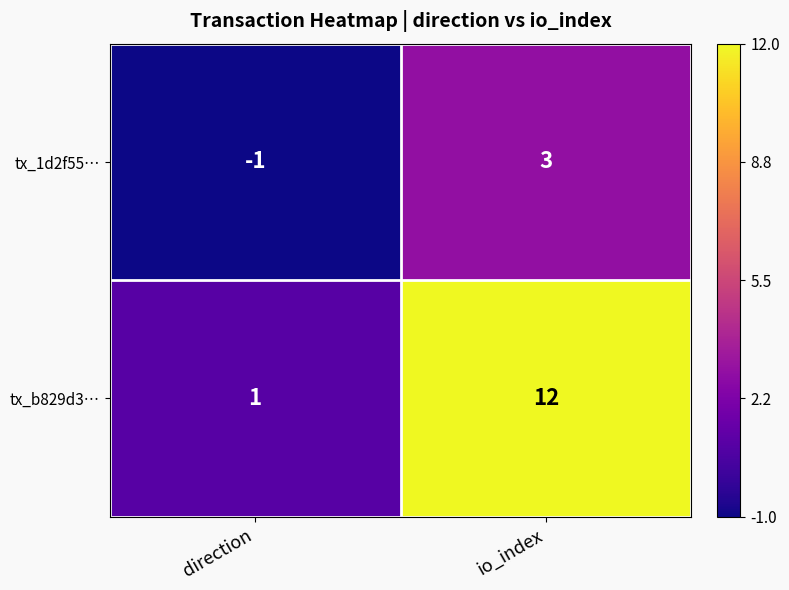

Reading left to right, extract all data points from this chart.

tx_1d2f55…: -1	3
tx_b829d3…: 1	12